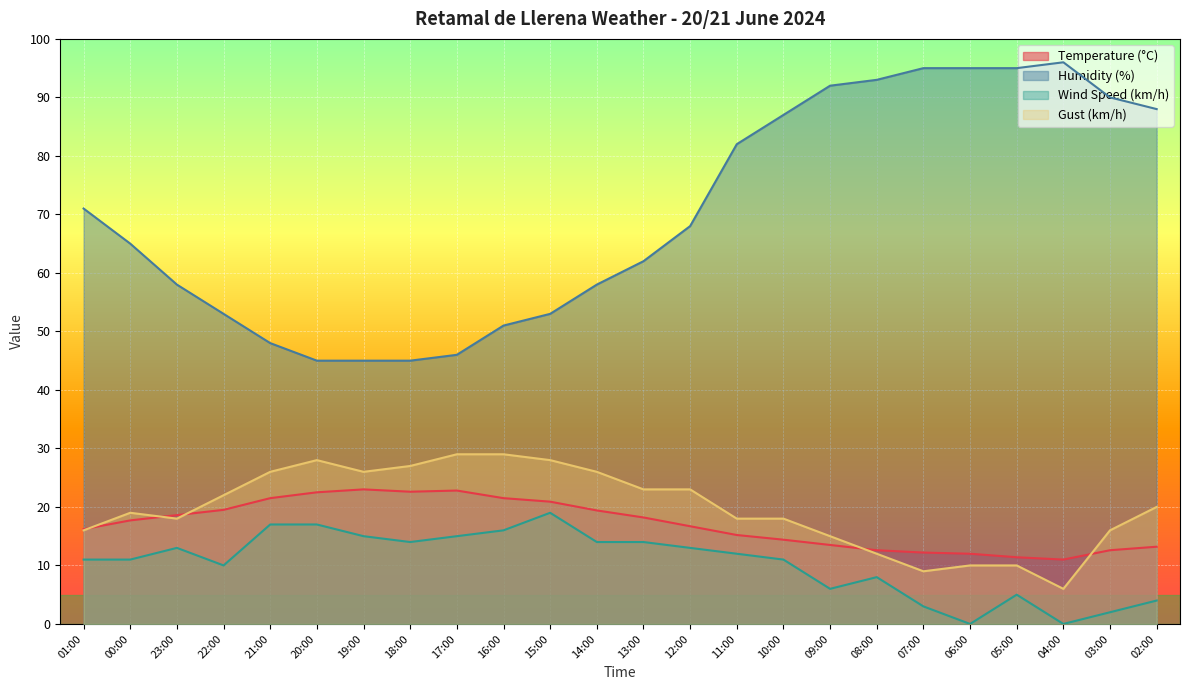

Which category has the highest value across all series?

04:00